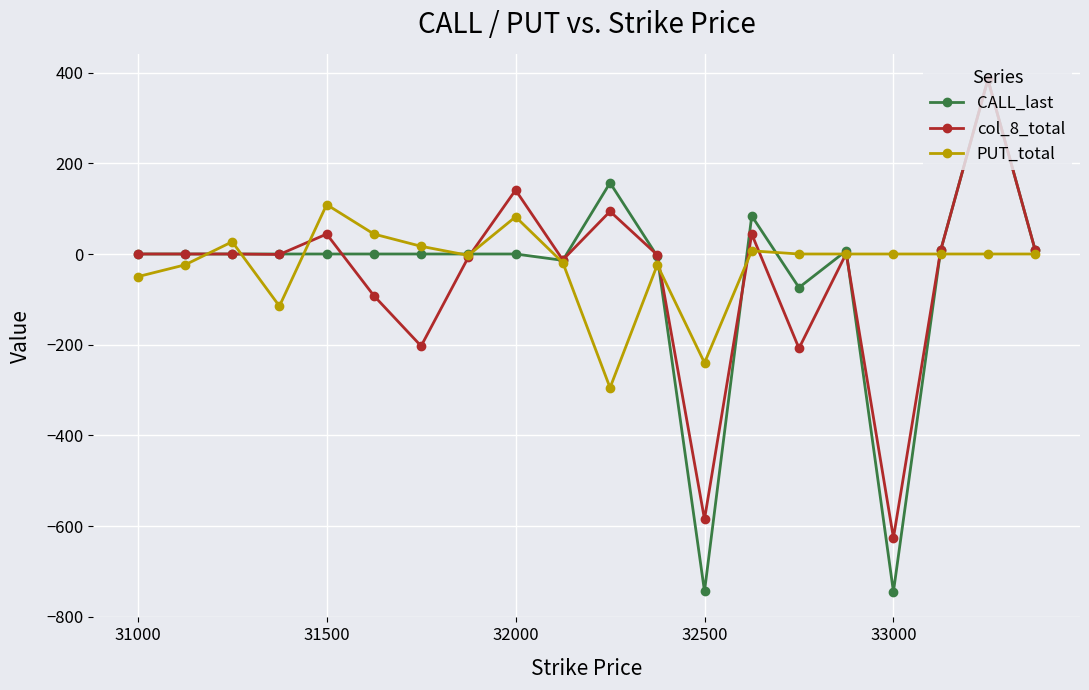

What is the minimum value shown in the chart?

-745